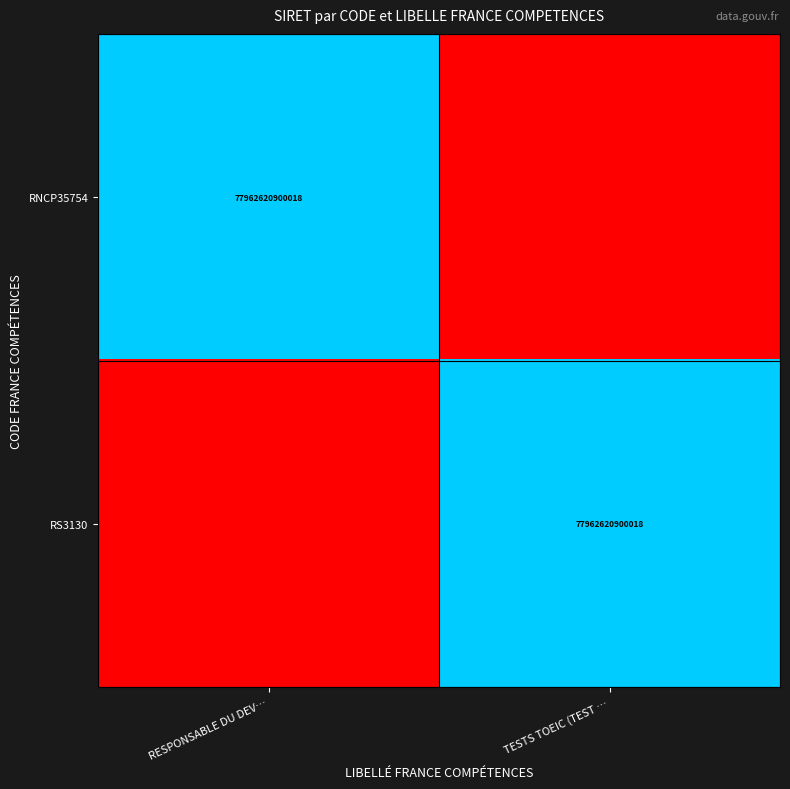

The RNCP35754 series shows 77962620900018 at RESPONSABLE DU DEV…. True or false?

True